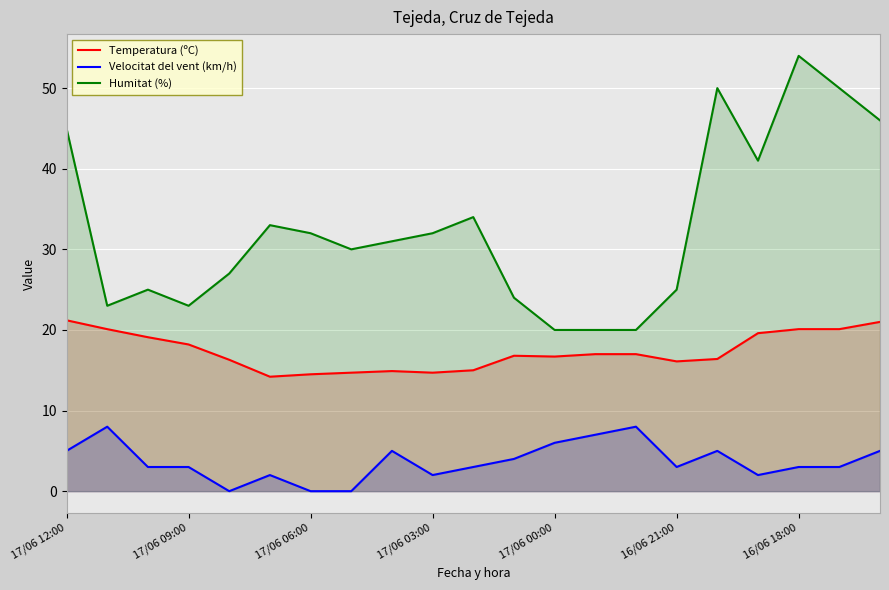

What is the sum of all Temperatura (ºC) values?

363.7